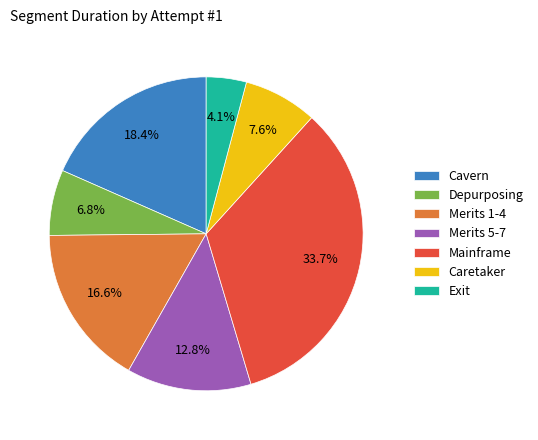

Which has a higher value, Cavern or Exit?

Cavern